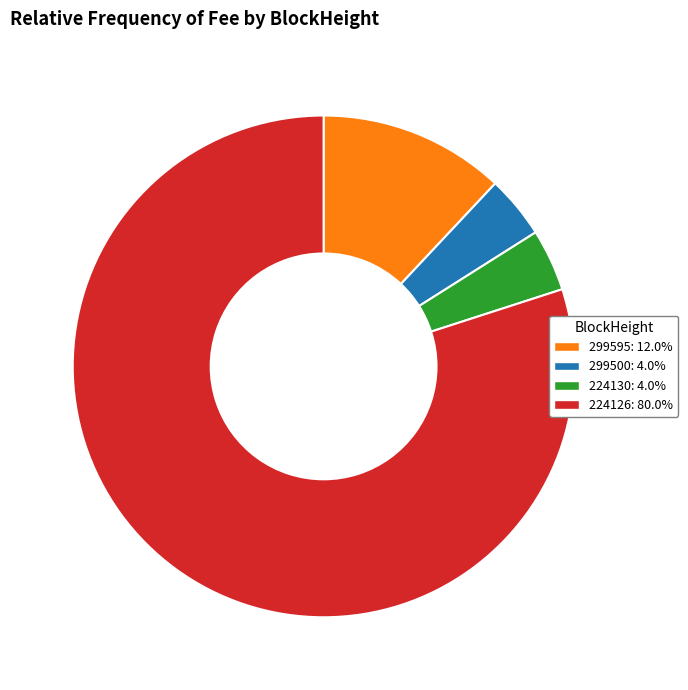

How many slices are in this pie chart?

4